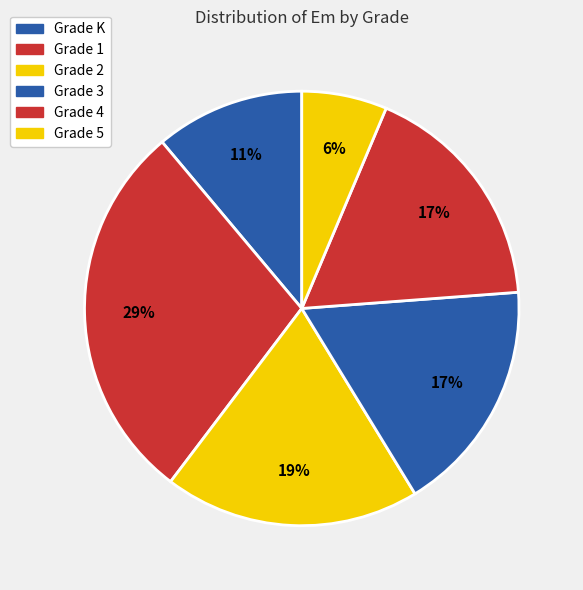

How many slices are in this pie chart?

6